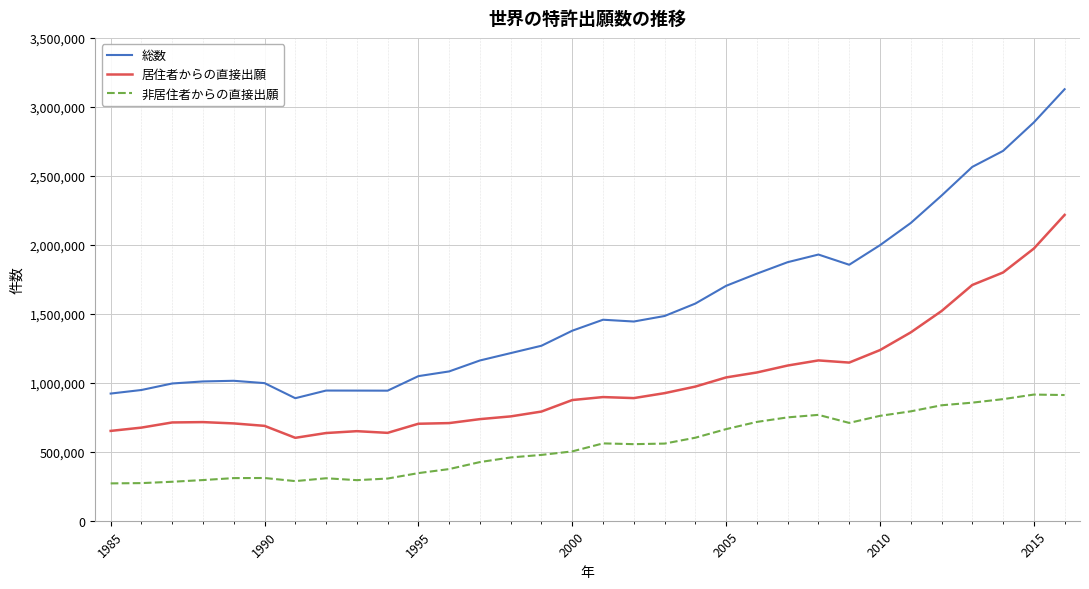

Which series has the largest range (max minus min)?

総数